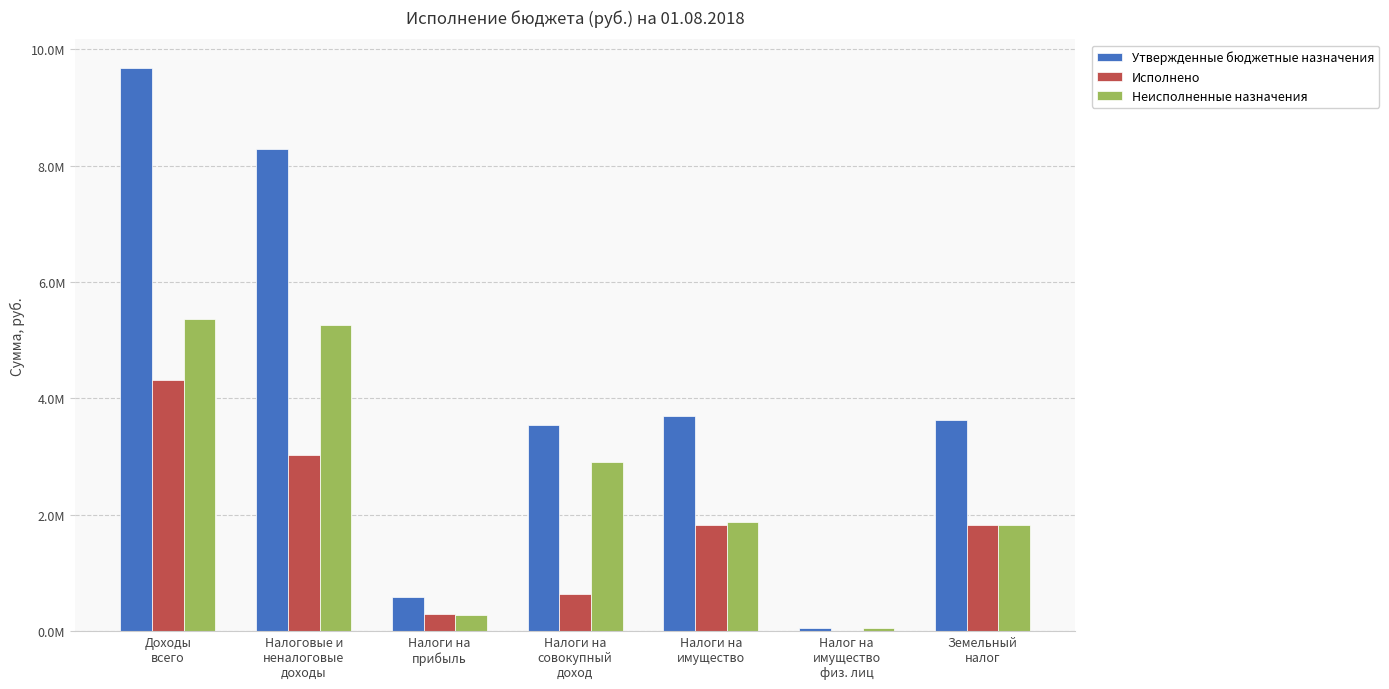

At which label is Утвержденные бюджетные назначения closest to 4872500?

Налоги на
имущество